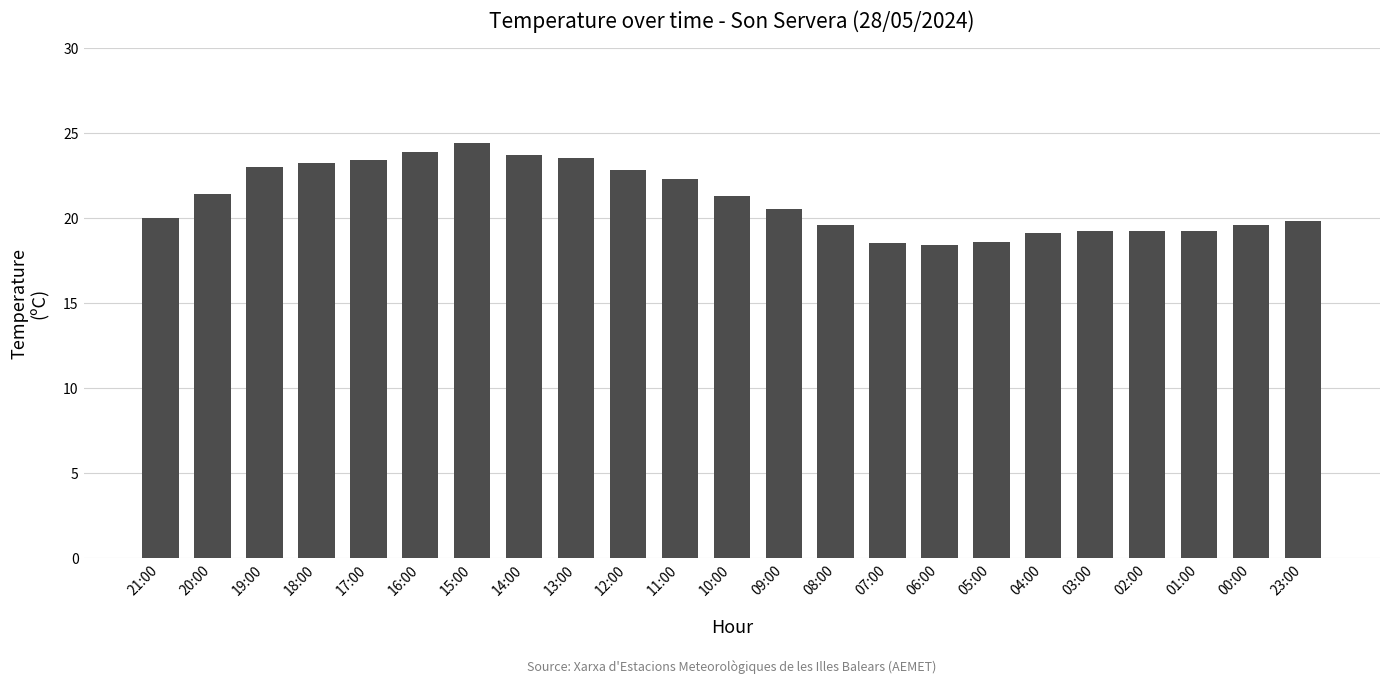

True or false: the data shows 38.3 at 17:00.

False